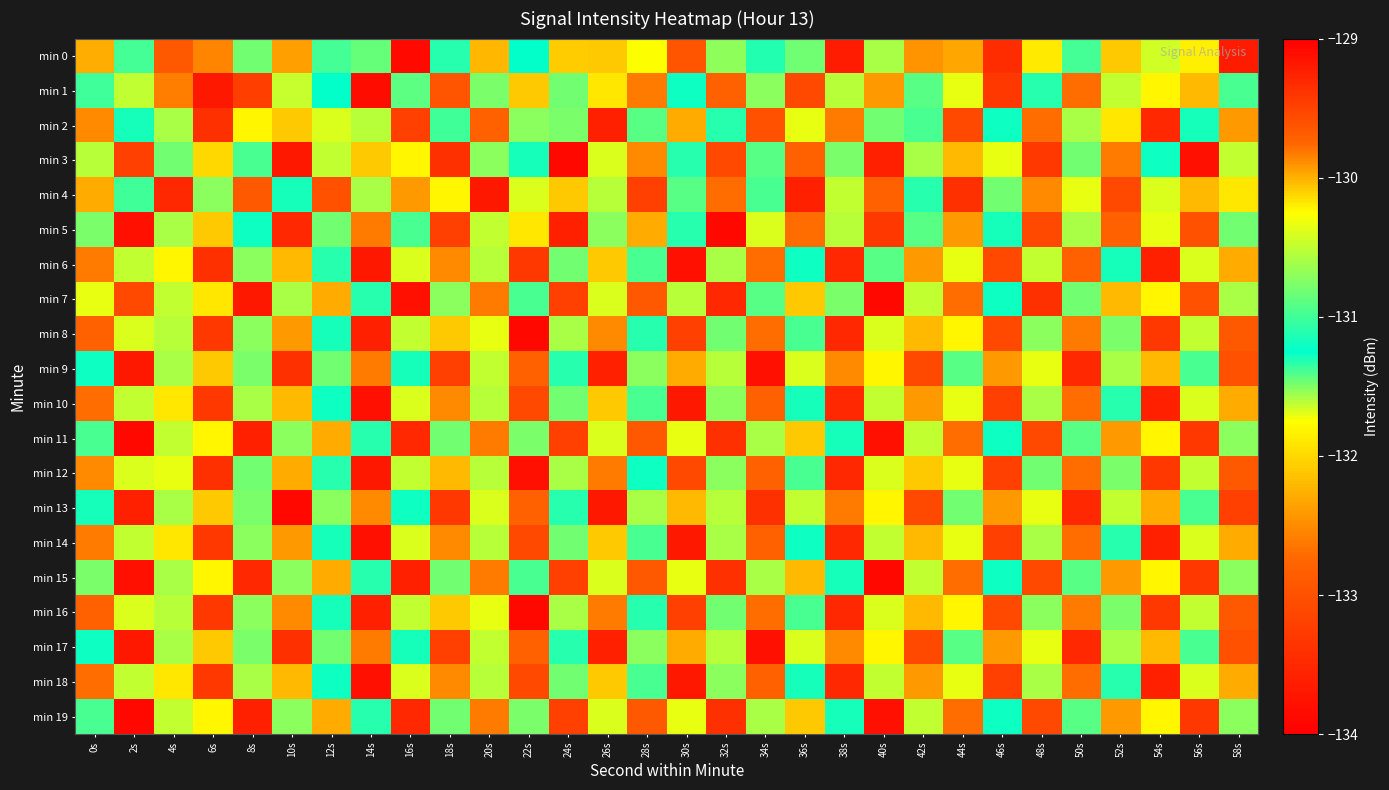

What is the difference between the highest and lowest values at 32s?

3.3